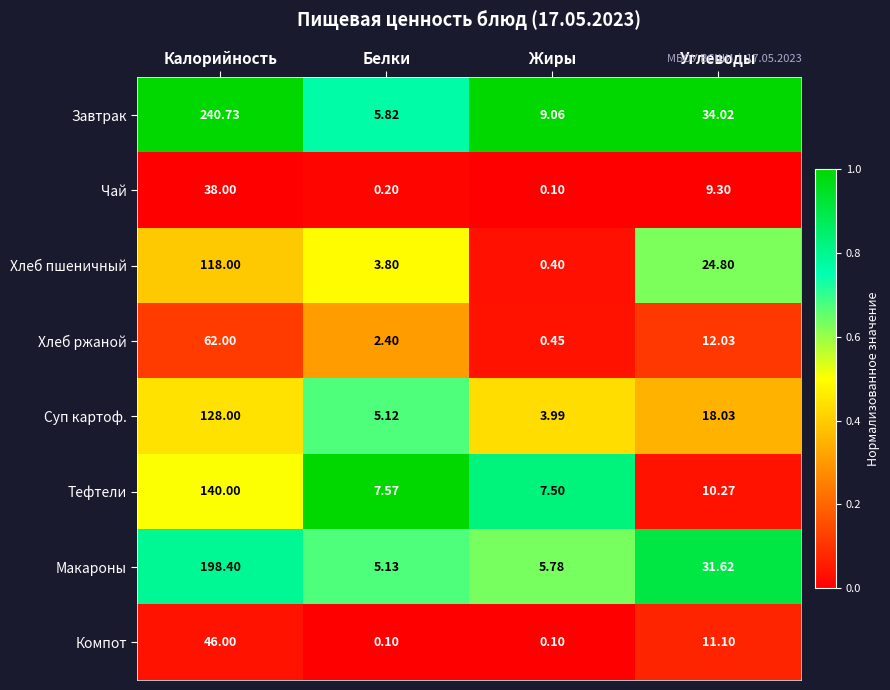

List the labels in order of Хлеб пшеничный value, largest first.

Калорийность, Углеводы, Белки, Жиры